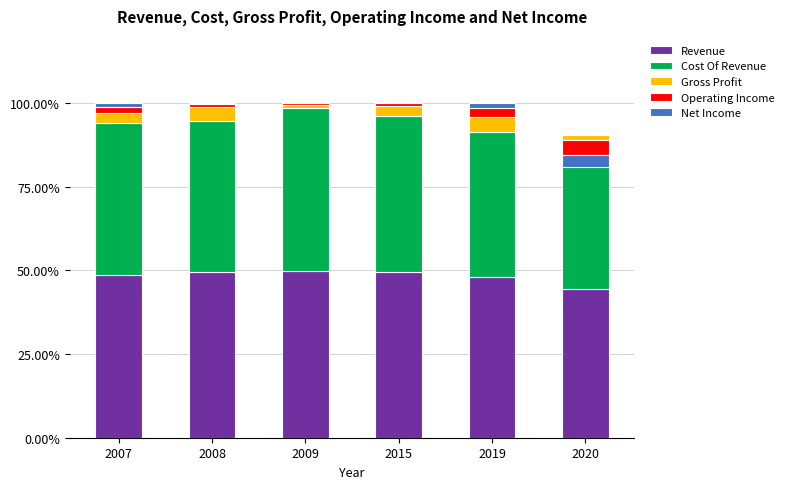

At which category is the sum across all series the highest?

2007